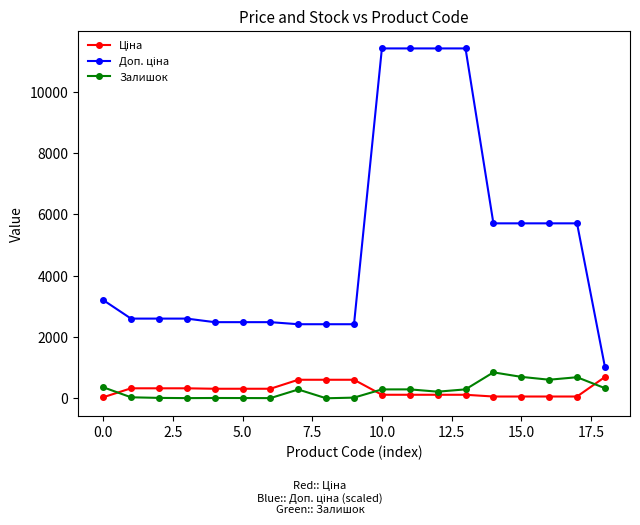

What is the greatest value displayed?

11410.0